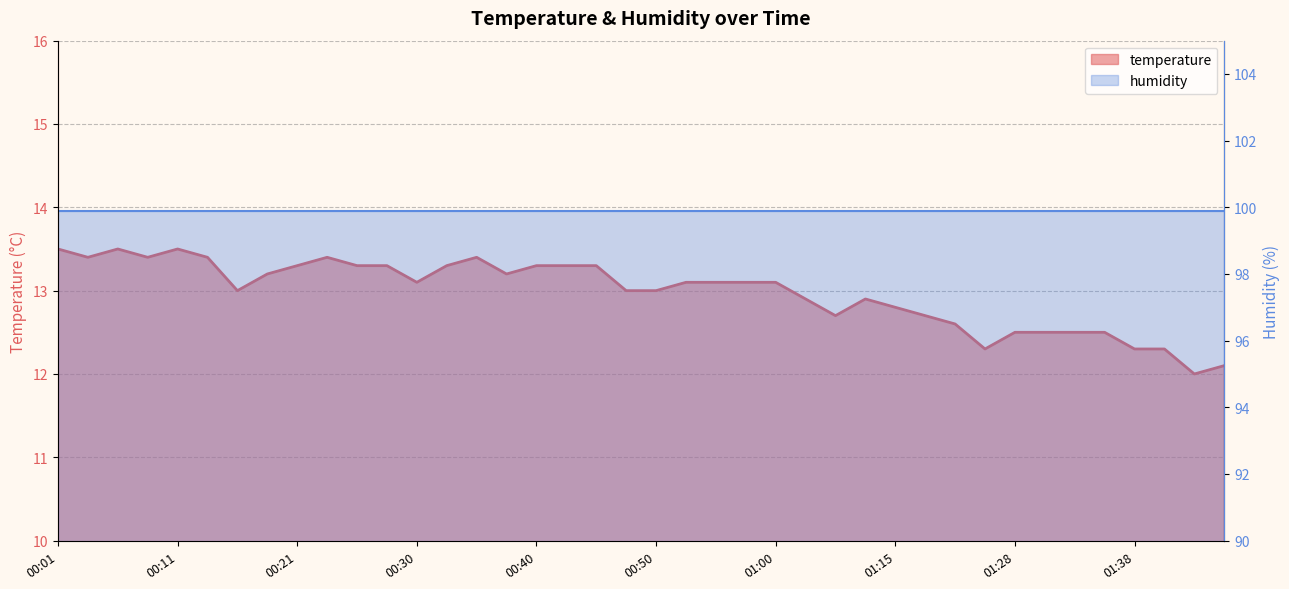

Between 00:45 and 00:11, which is larger?

00:11